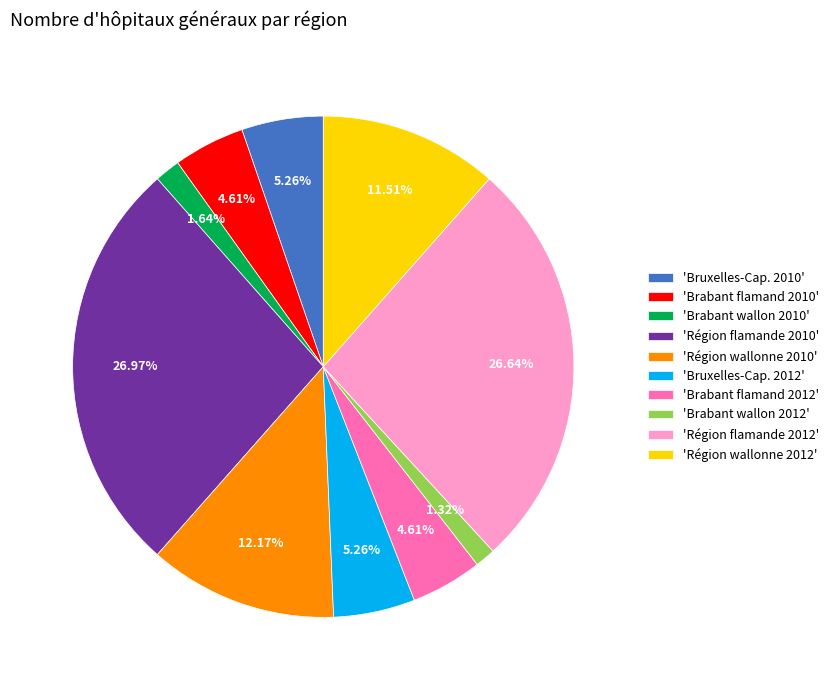

Is there any slice that represents more than half of the pie?

No